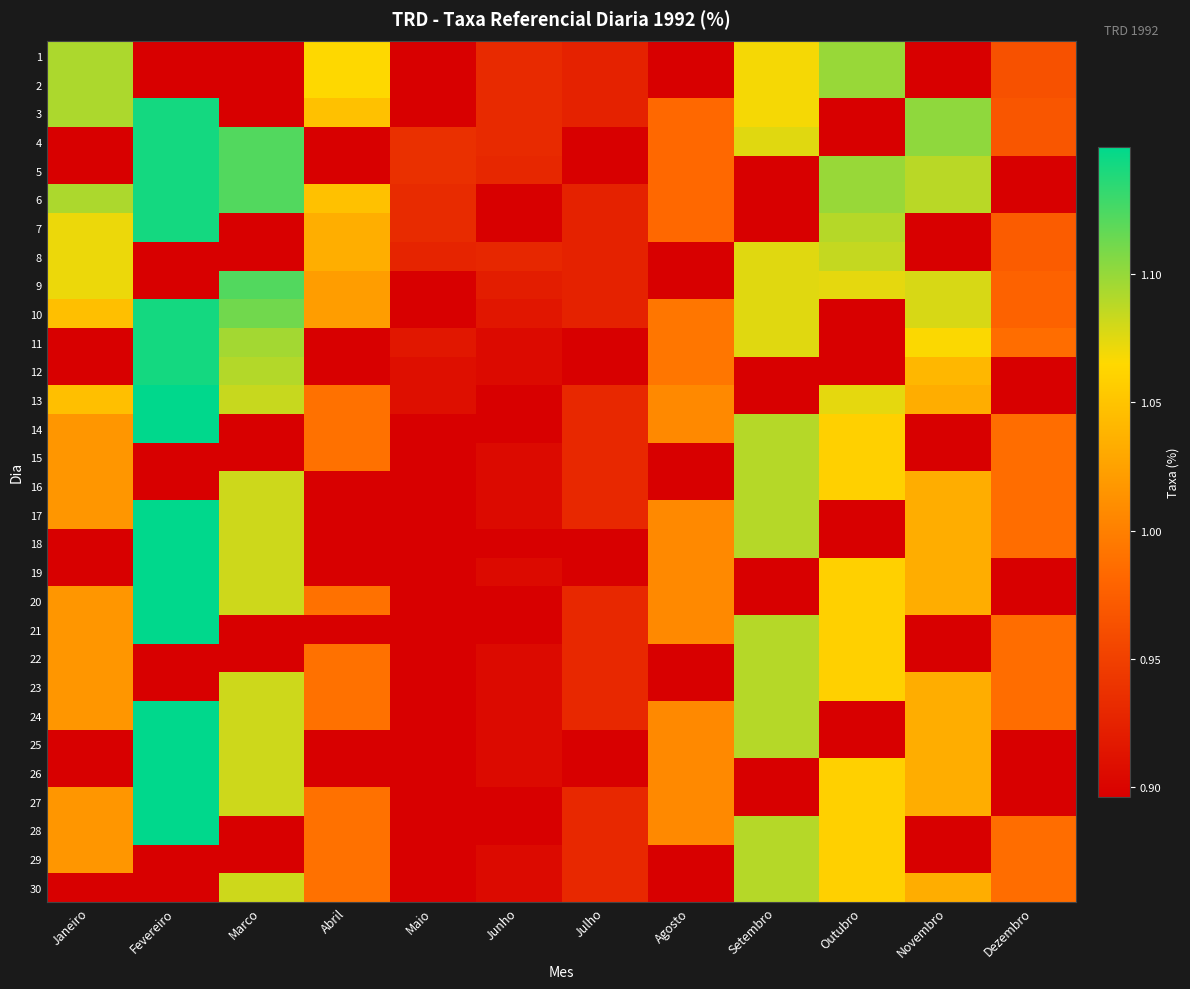

The 1 series shows 1.5 at Fevereiro. True or false?

False